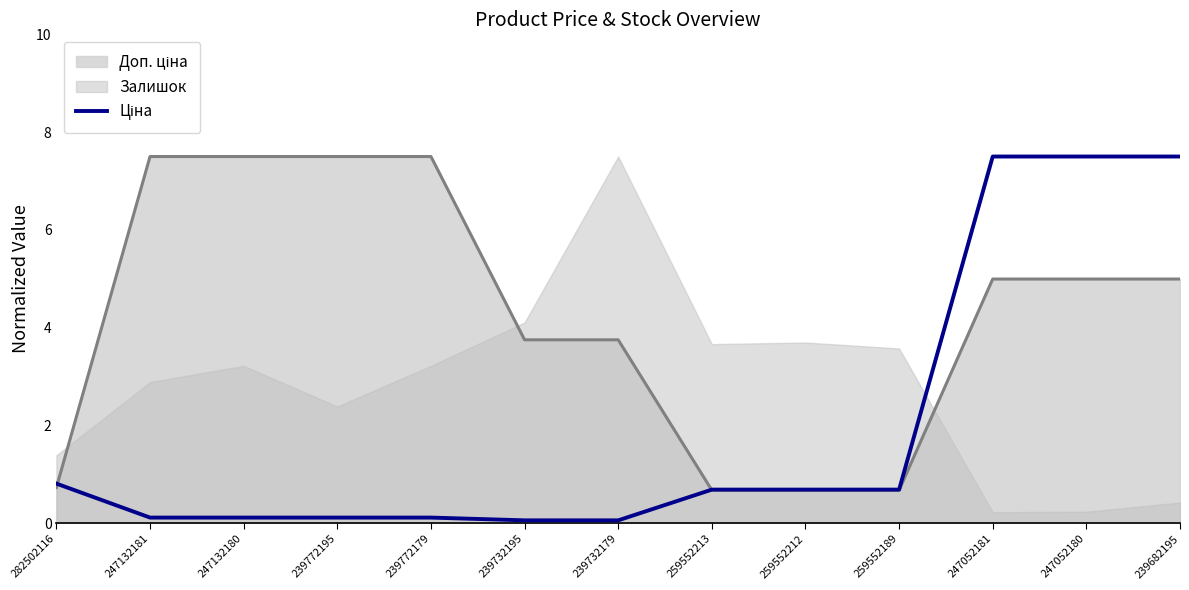

True or false: the data shows 0.0 at 247132180.

False